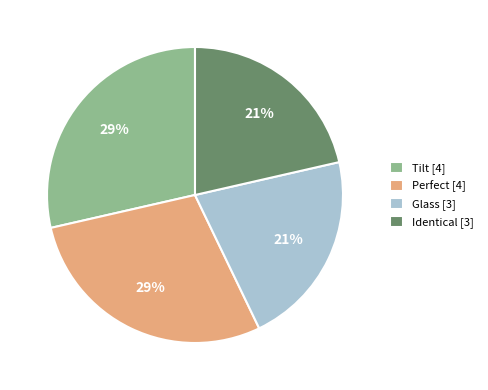

Is there a majority slice in this chart?

No